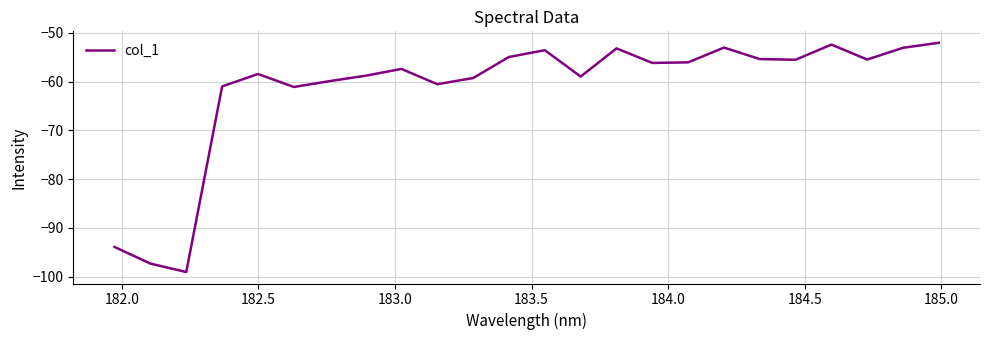

What is the minimum value shown in the chart?

-99.0